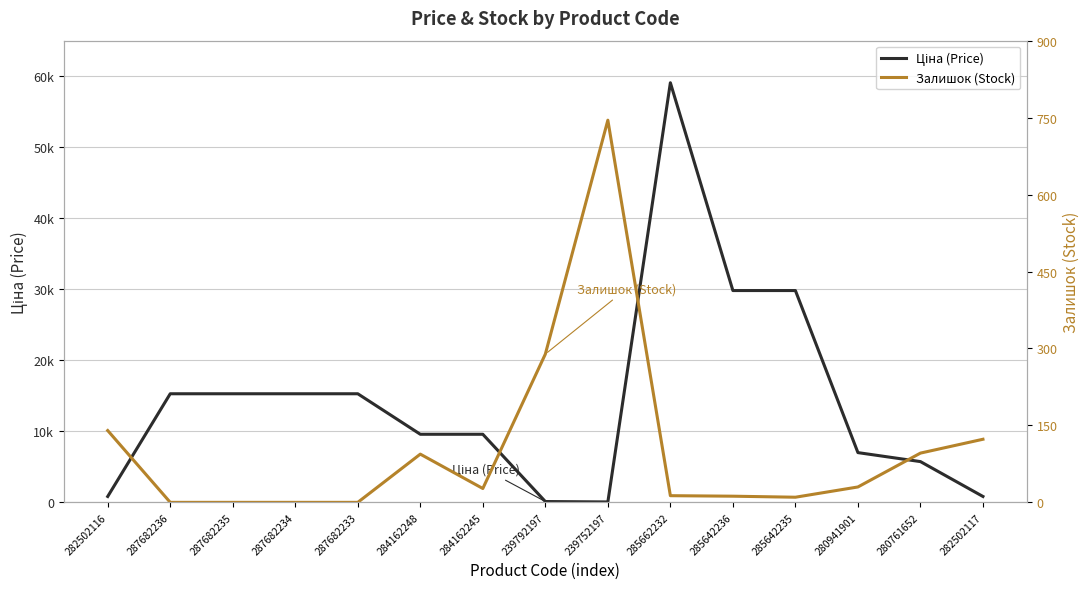

Reading left to right, transcribe all the data shown in this chart.

Ціна (Price): 827.6	15288.0	15288.0	15288.0	15288.0	9585.4	9585.4	115.4	57.7	59075.7	29819.2	29819.2	7002.6	5736.9	827.6
Залишок (Stock): 140.0	0.0	0.0	0.0	0.0	94.0	27.0	289.0	745.0	13.0	12.0	10.0	30.0	96.0	123.0